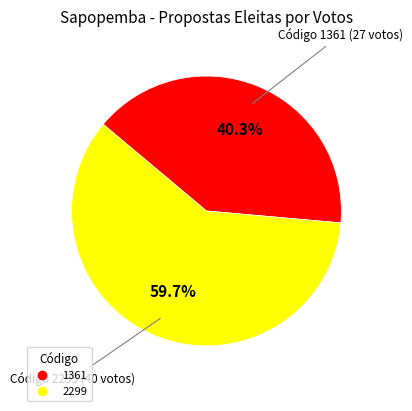

Which category has the biggest portion of the pie?

2299